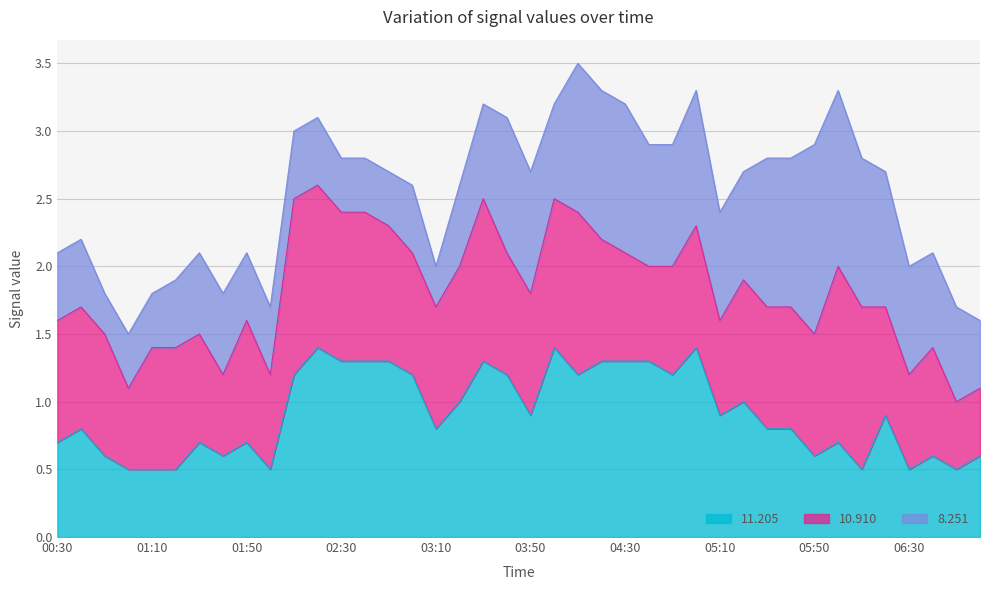

What is the label of the 13th point from the left?

02:30